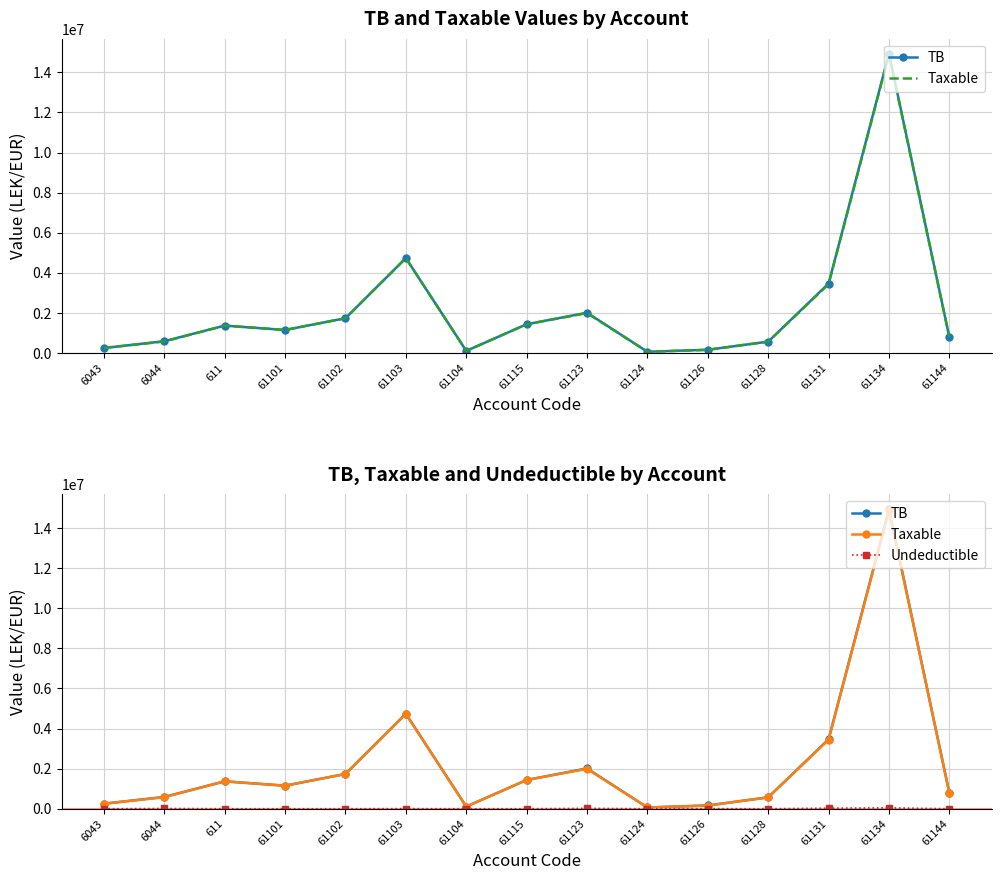

Rank the series by their maximum value, from highest to lowest.

TB, Taxable, Undeductible